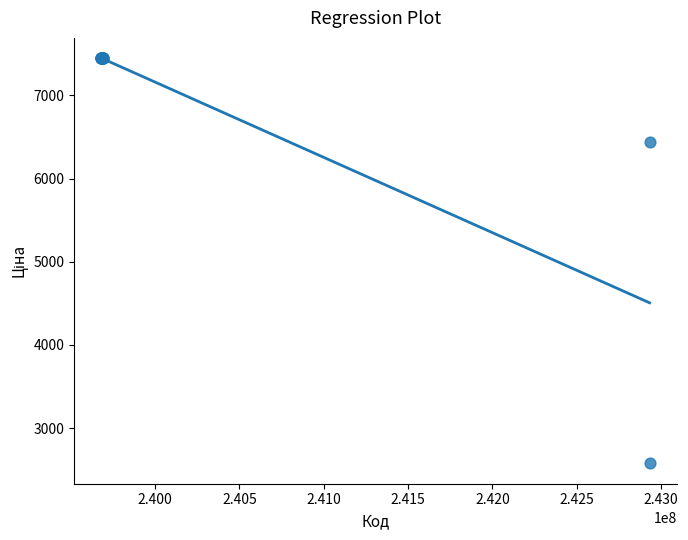

What Y value in the scatter plot is closest to 5009?

6437.4